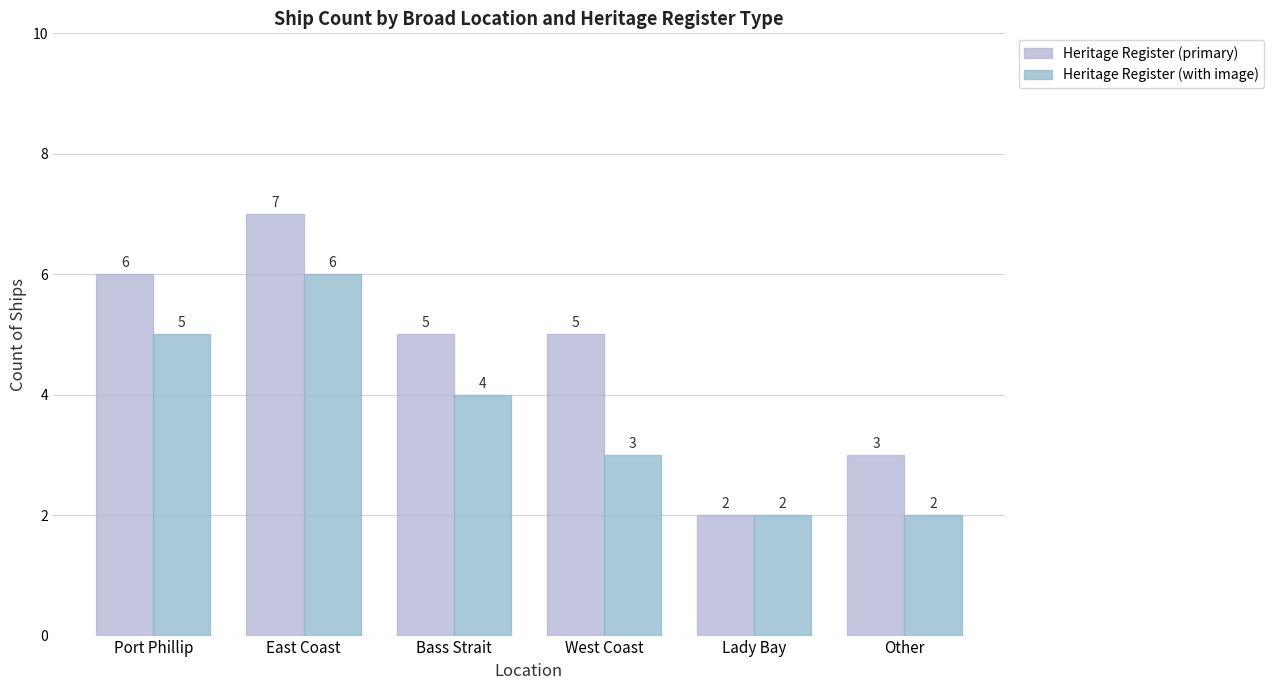

Between Port Phillip and West Coast, which series saw the biggest shift?

Heritage Register (with image)